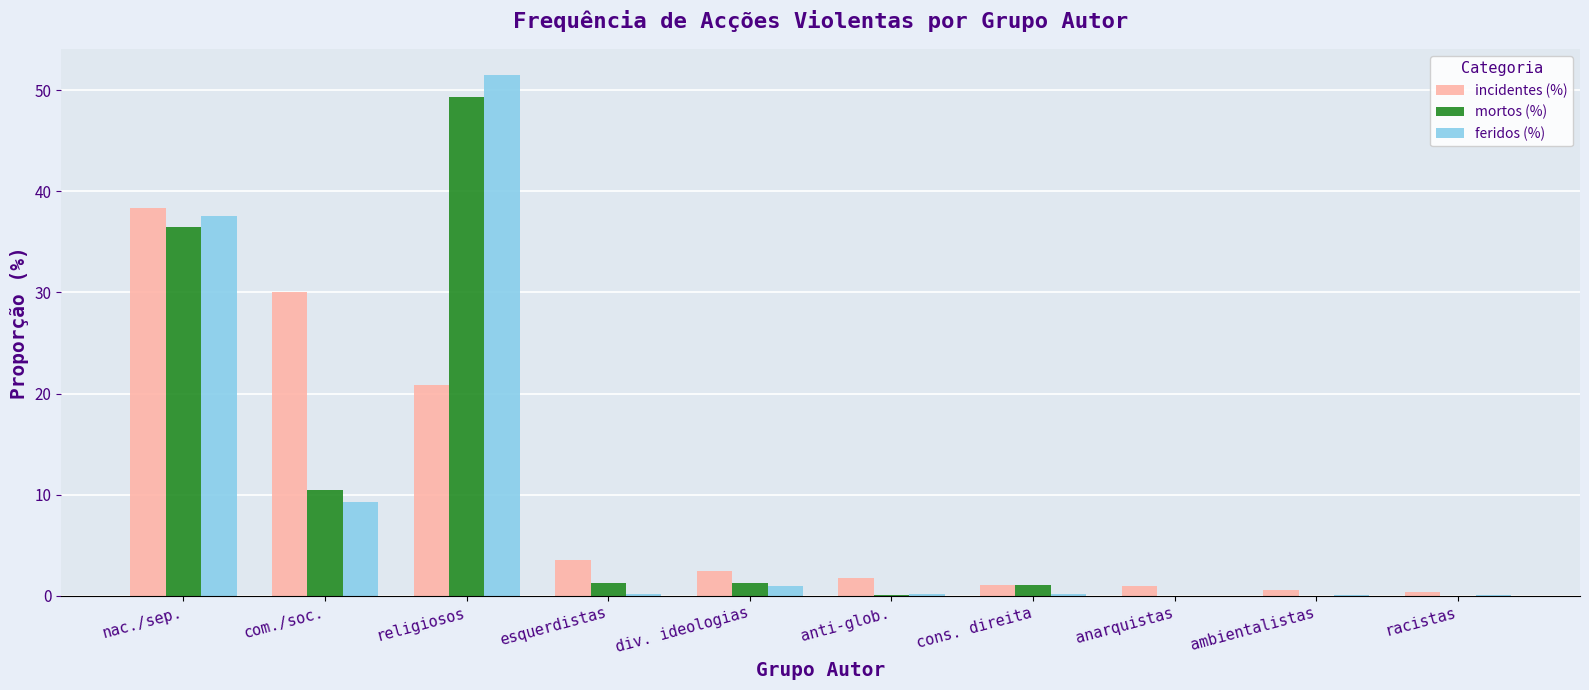

Which series changed the most between nac./sep. and com./soc.?

feridos (%)